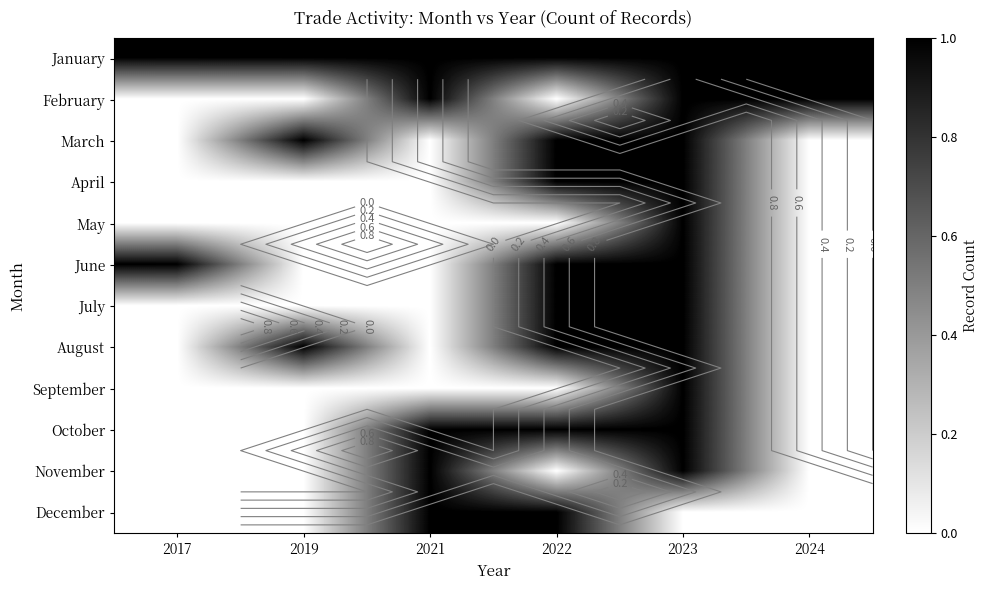

Is it true that May equals 1 at 2019?

False